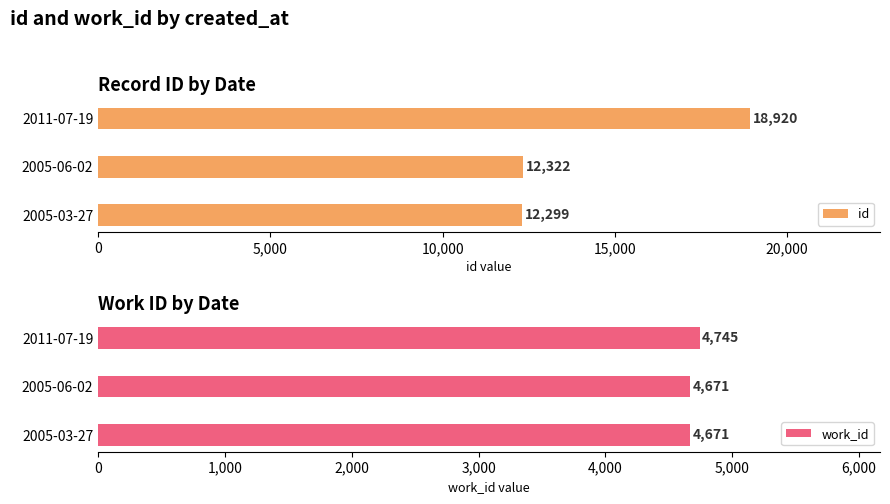

True or false: work_id has a value of 4671 at 2005-06-02.

True